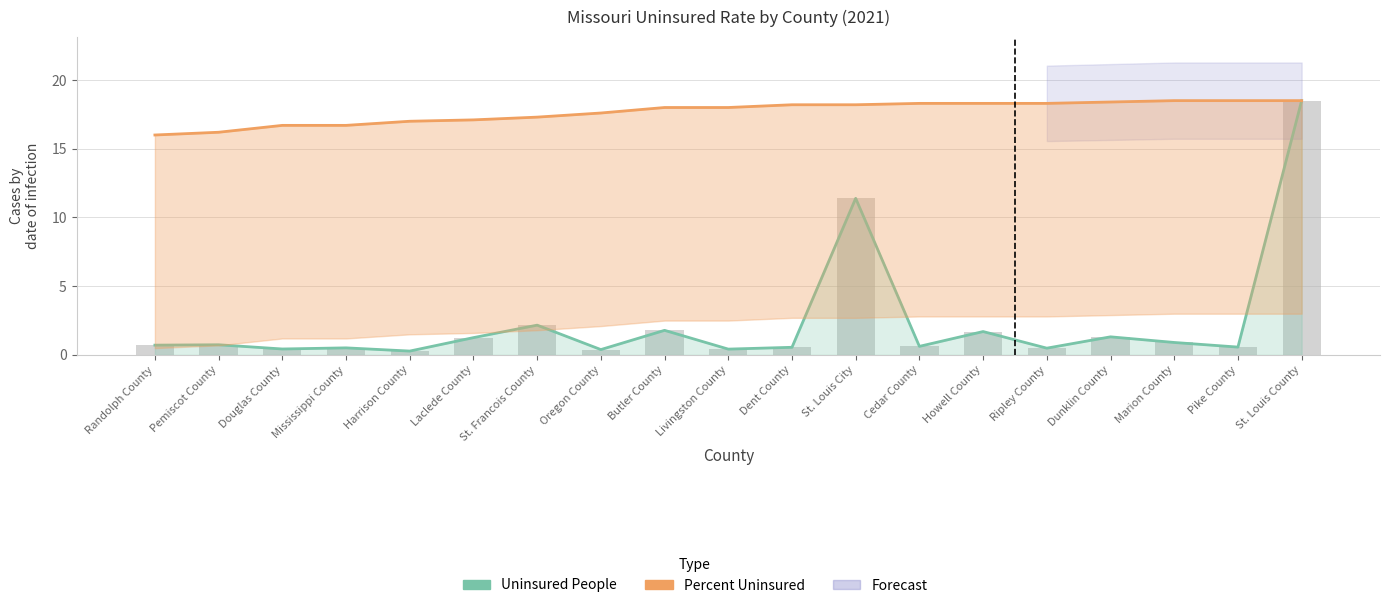

What is the difference between the maximum and minimum values in the Uninsured People series?

18.2